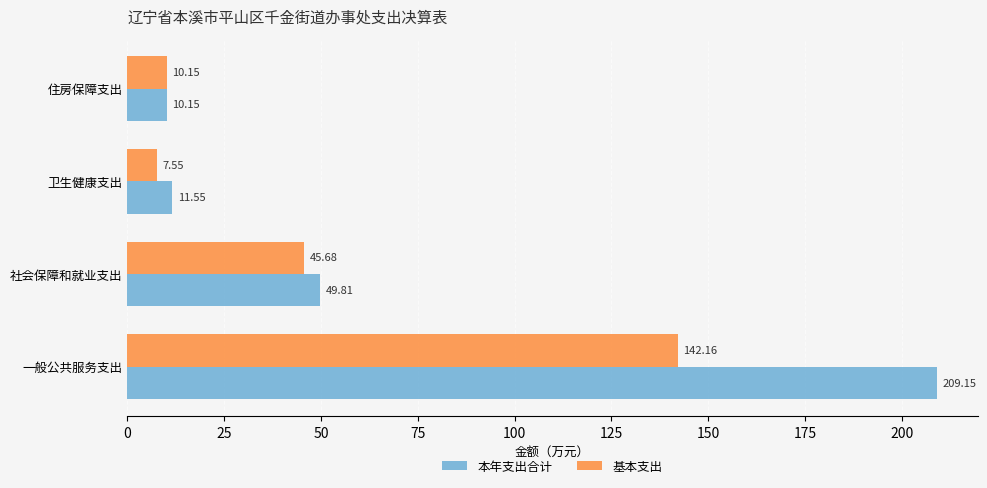

Count the number of categories in the chart.

4